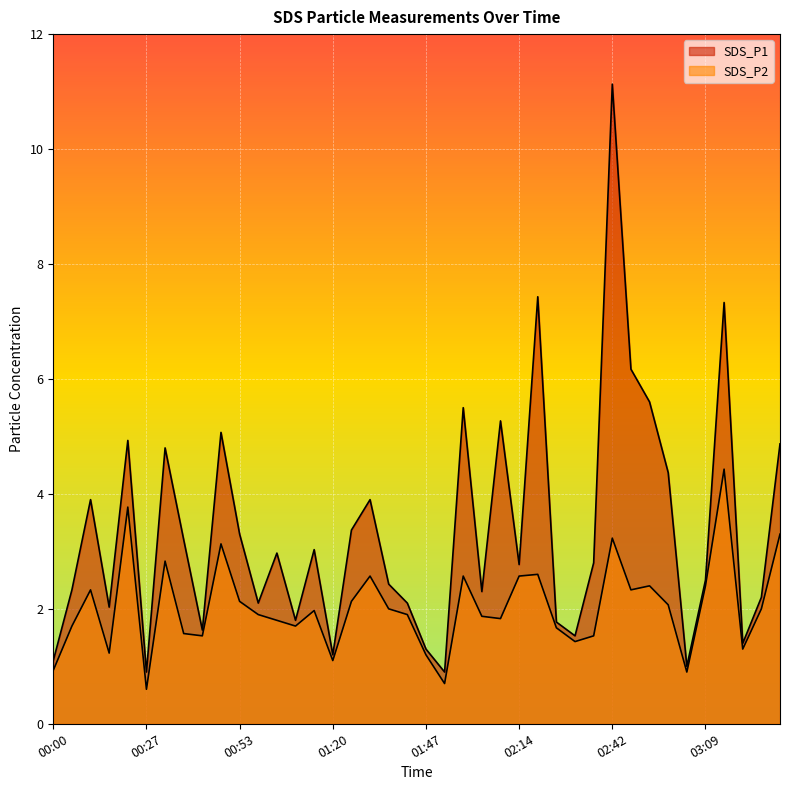

Reading right to left, what are all the values shown in this chart?

SDS_P1: 4.9	2.2	1.4	7.3	2.5	1.0	4.4	5.6	6.2	11.1	2.8	1.5	1.8	7.4	2.8	5.3	2.3	5.5	0.9	1.3	2.1	2.4	3.9	3.4	1.2	3.0	1.8	3.0	2.1	3.3	5.1	1.6	3.2	4.8	0.9	4.9	2.0	3.9	2.3	1.1
SDS_P2: 3.3	2.0	1.3	4.4	2.4	0.9	2.1	2.4	2.3	3.2	1.5	1.4	1.7	2.6	2.6	1.8	1.9	2.6	0.7	1.2	1.9	2.0	2.6	2.1	1.1	2.0	1.7	1.8	1.9	2.1	3.1	1.5	1.6	2.8	0.6	3.8	1.2	2.3	1.7	0.9